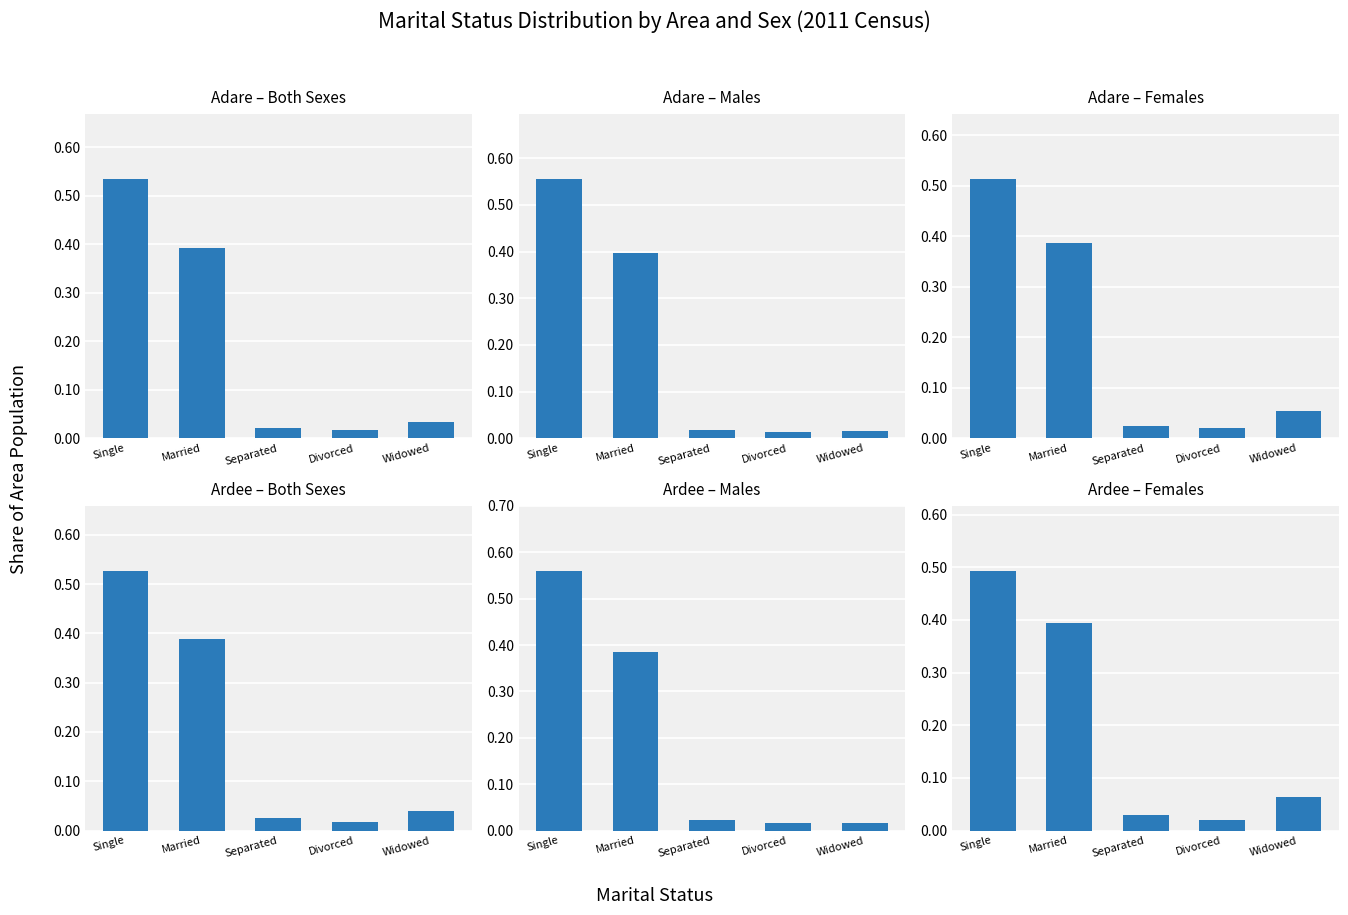

What is the maximum value for Ardee – Females?

0.5